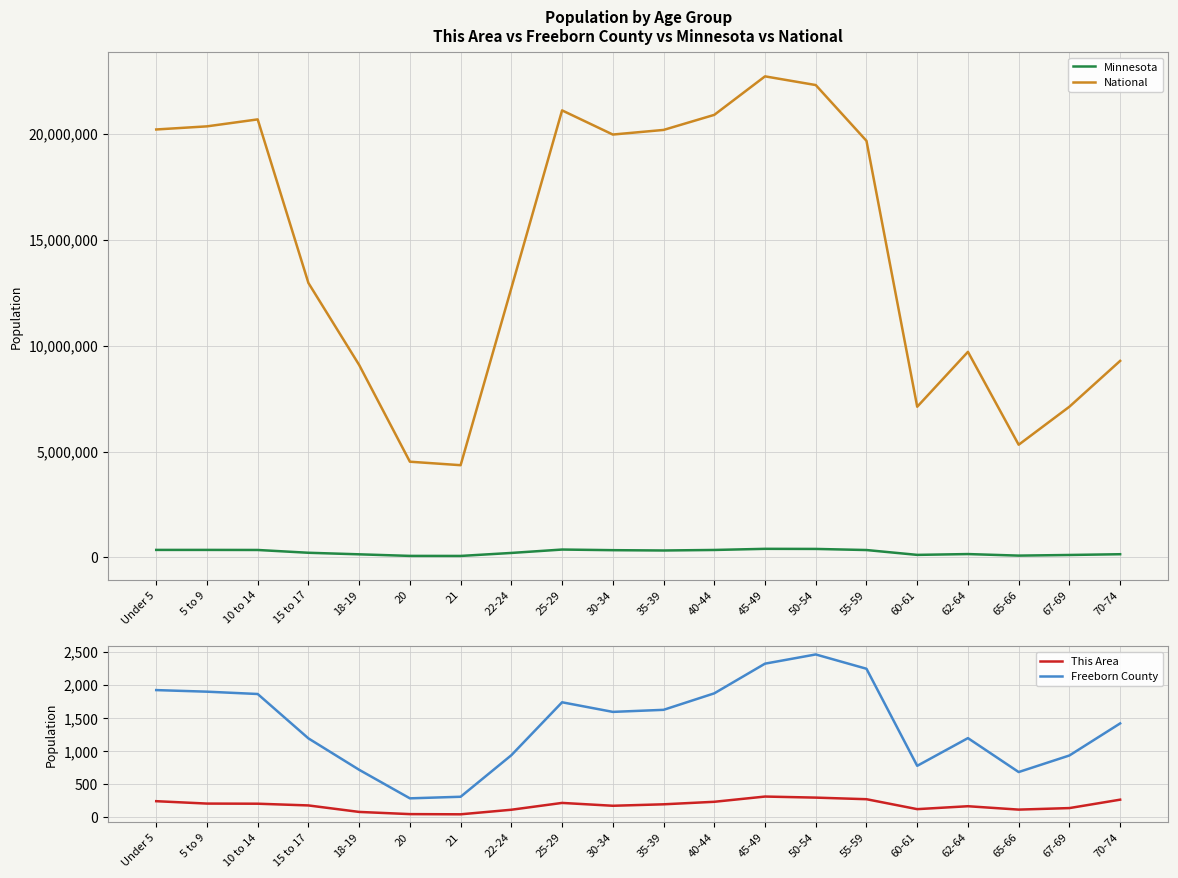

How many data points in Freeborn County are above 1592?

9